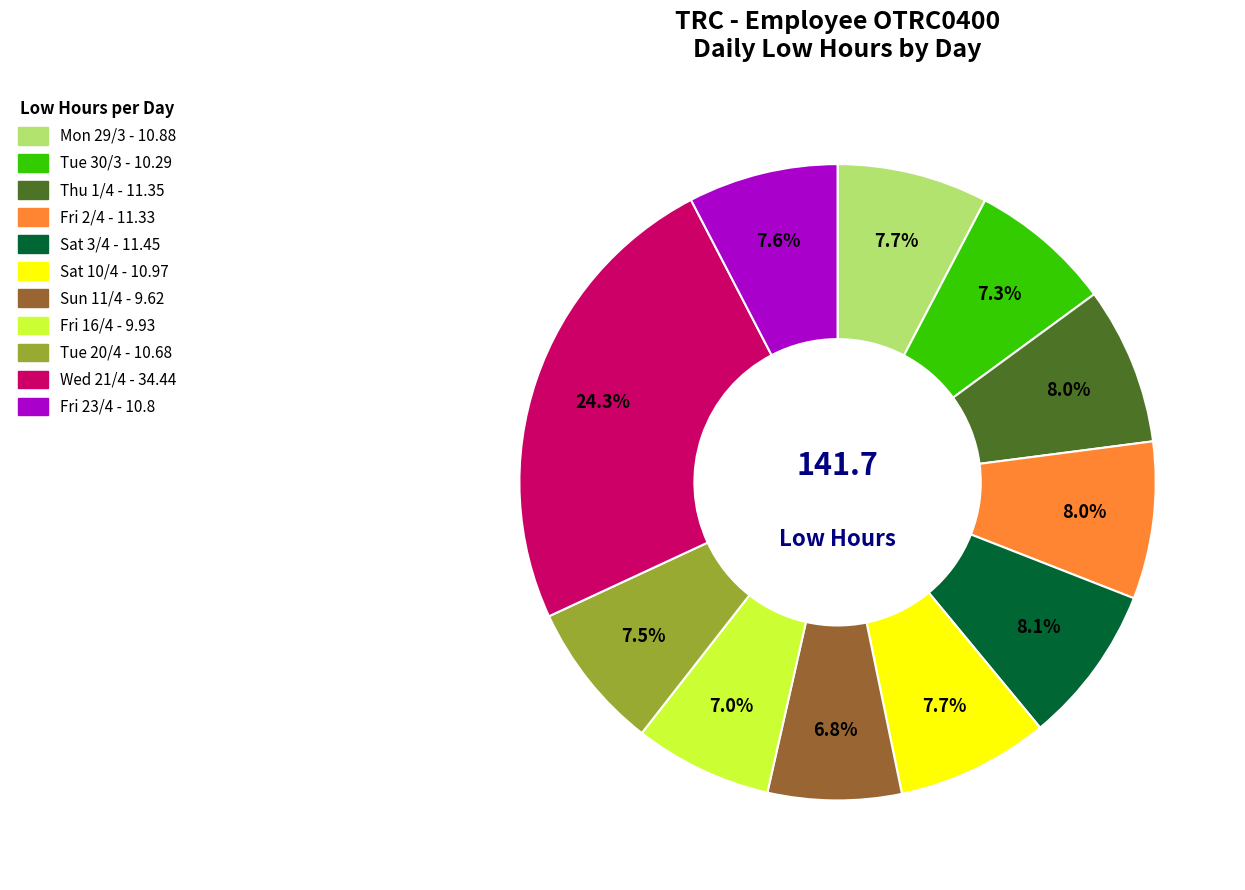

To the nearest percent, what is the difference between the largest and smallest slice percentages?

18%